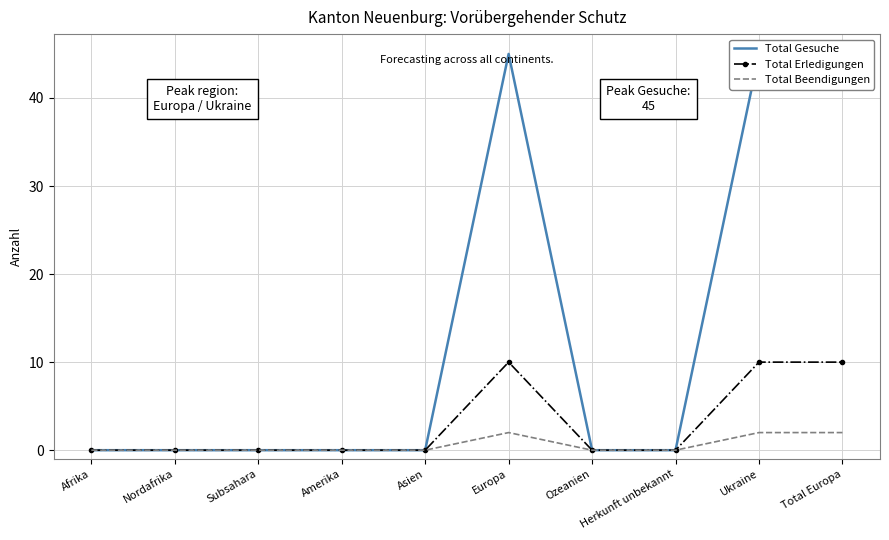

True or false: Total Gesuche and Total Beendigungen cross at least once.

False